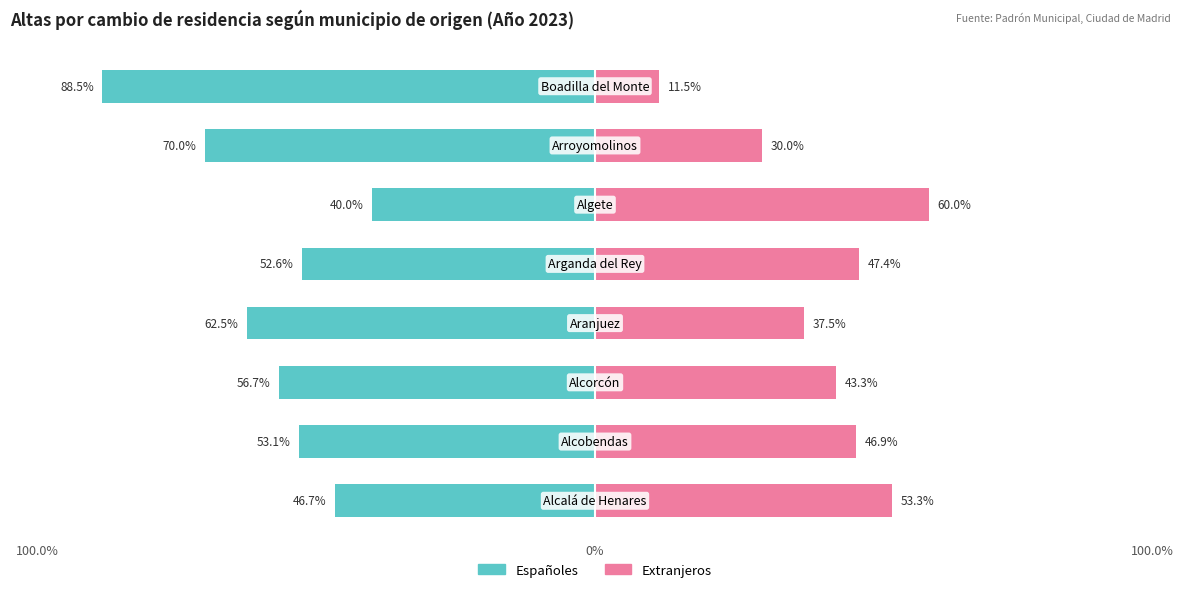

The value of Extranjeros at 3 is 37.5. True or false?

True